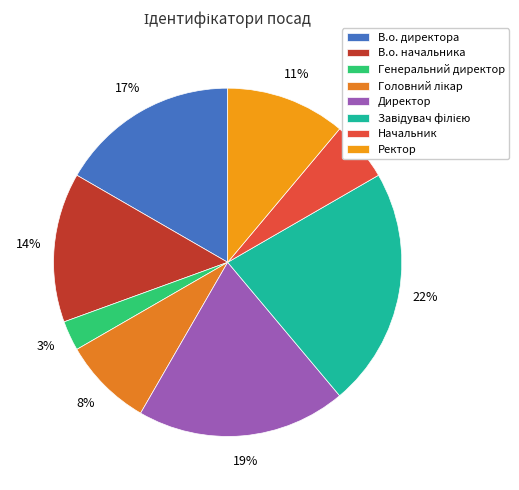

What percentage do В.о. начальника and Завідувач філією together represent?

36.1%